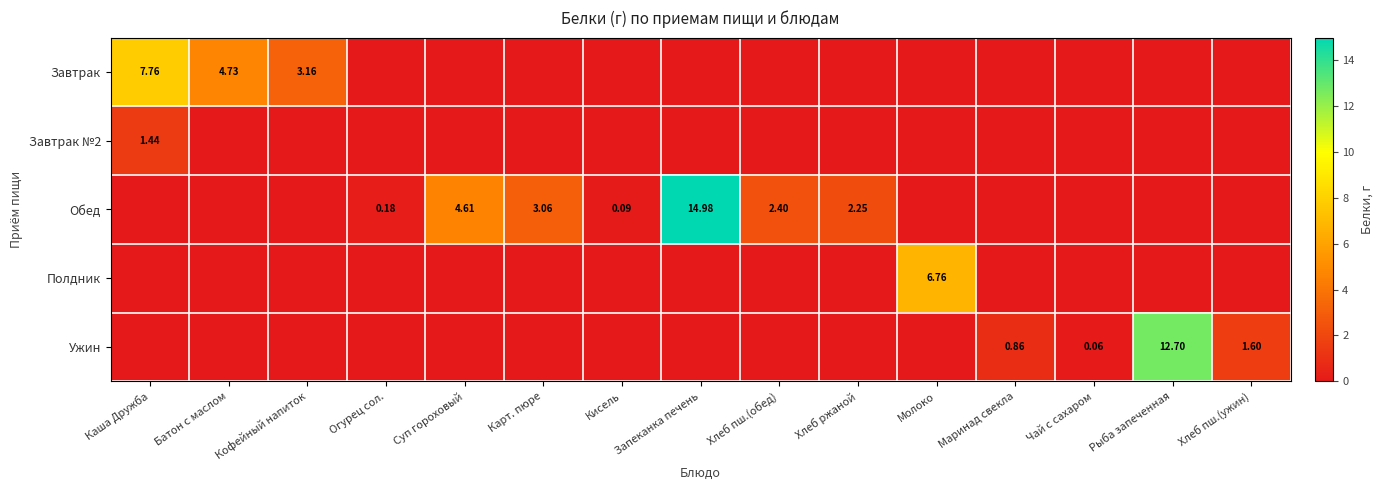

Which series has the largest range (max minus min)?

Обед